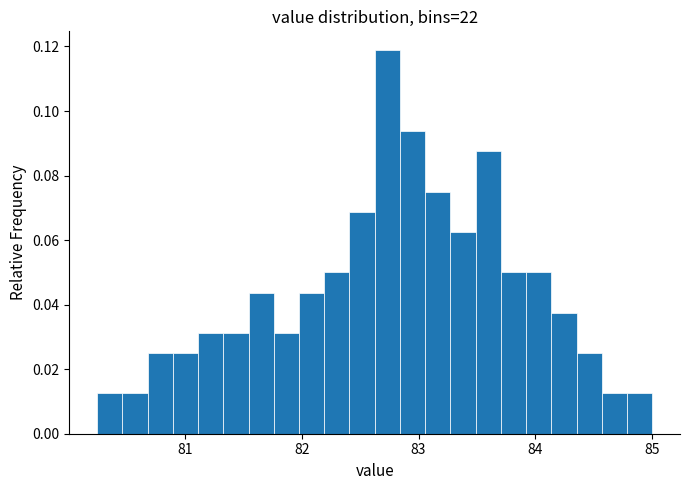

Read against the x-axis, roughly where is the centre of the tallest bar?

82.7